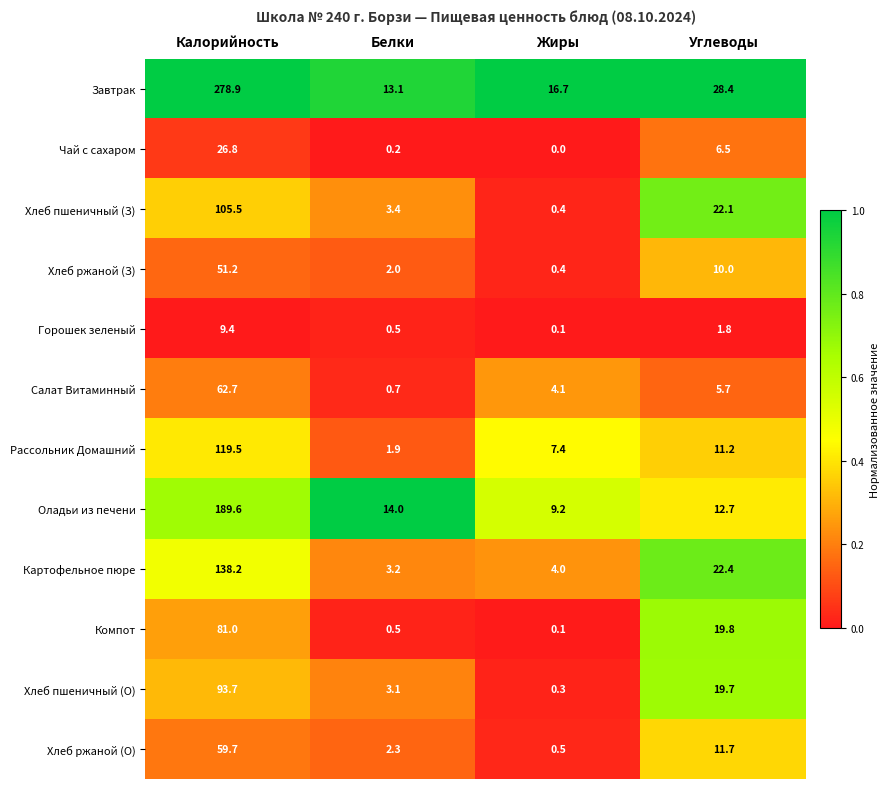

Count the number of categories in the chart.

4